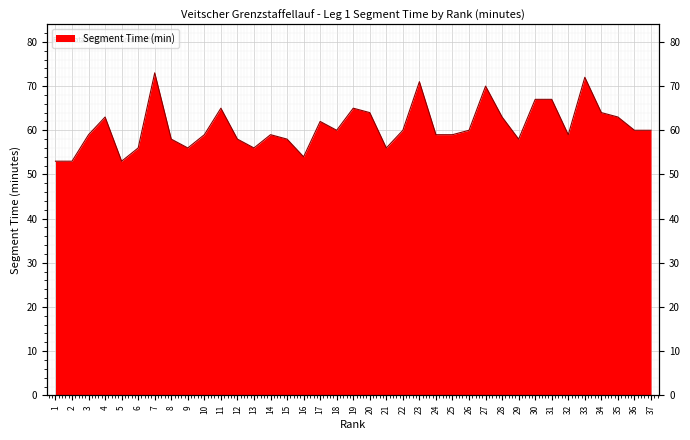

What is the difference between the maximum and minimum values?

20